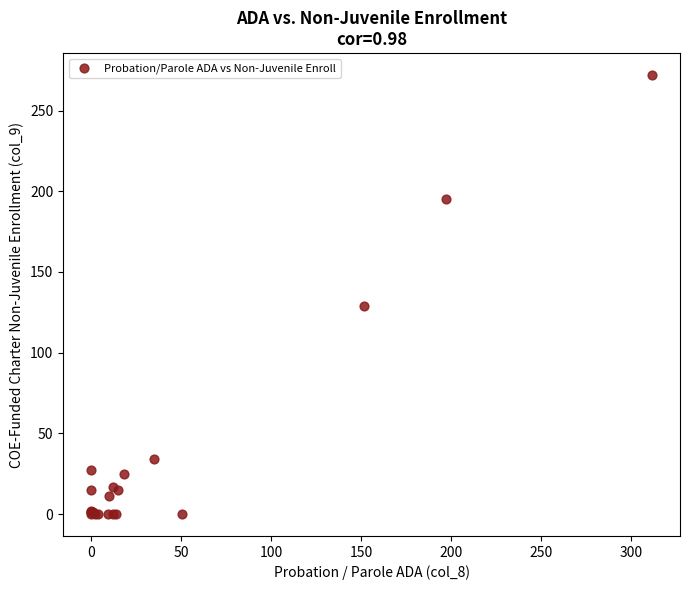

What Y value in the scatter plot is closest to 136?

129